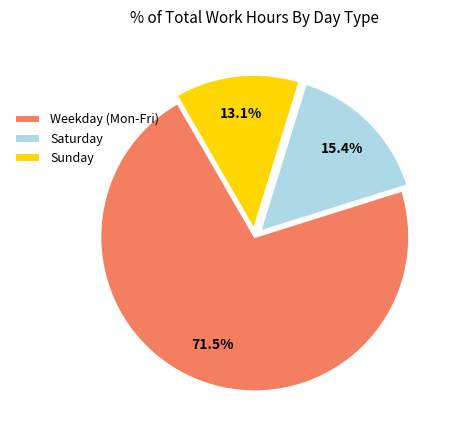

Is the sum of Weekday (Mon-Fri) and Saturday greater than half?

Yes